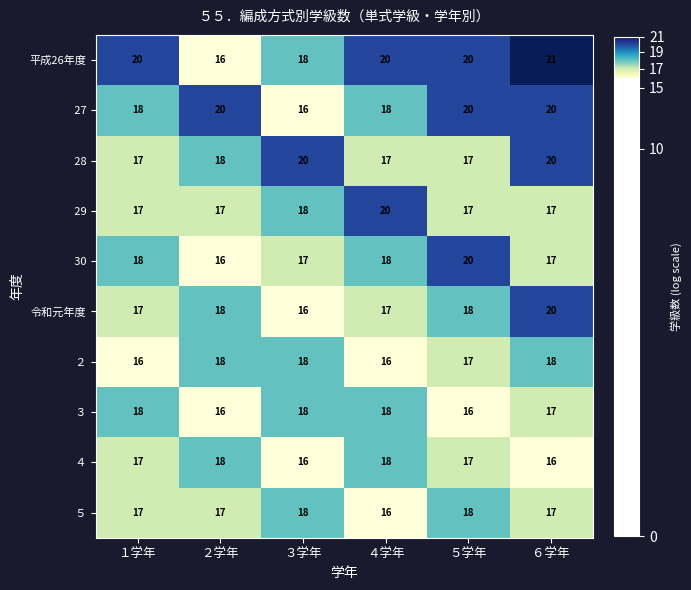

What is the average value of the 令和元年度 series?

18